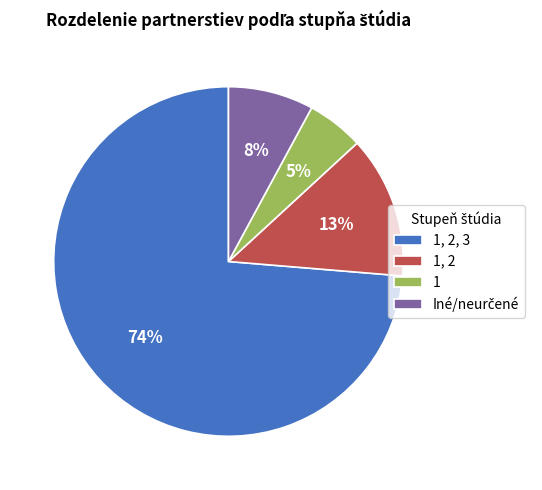

Do 1, 2 and 1 together represent more than half of the pie?

No